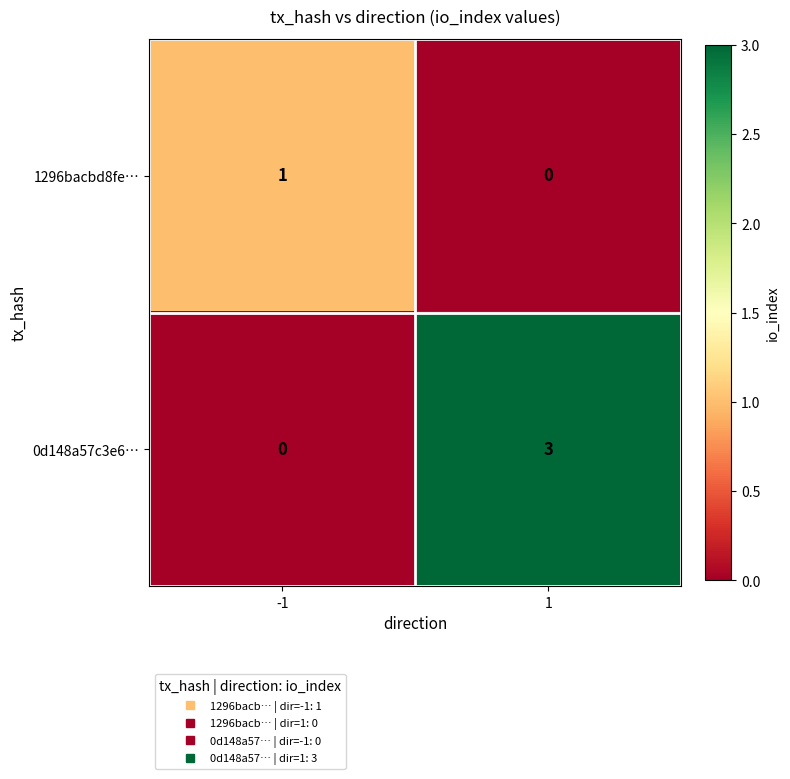

What is the sum of the 0d148a57c3e6… values at 1 and -1?

3